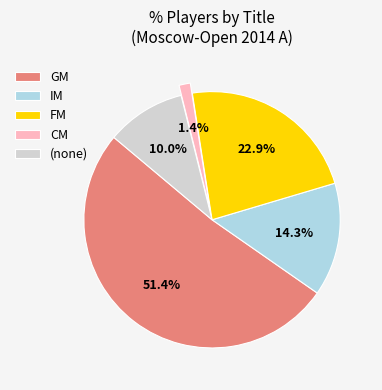

Does GM represent more than half of the total?

Yes